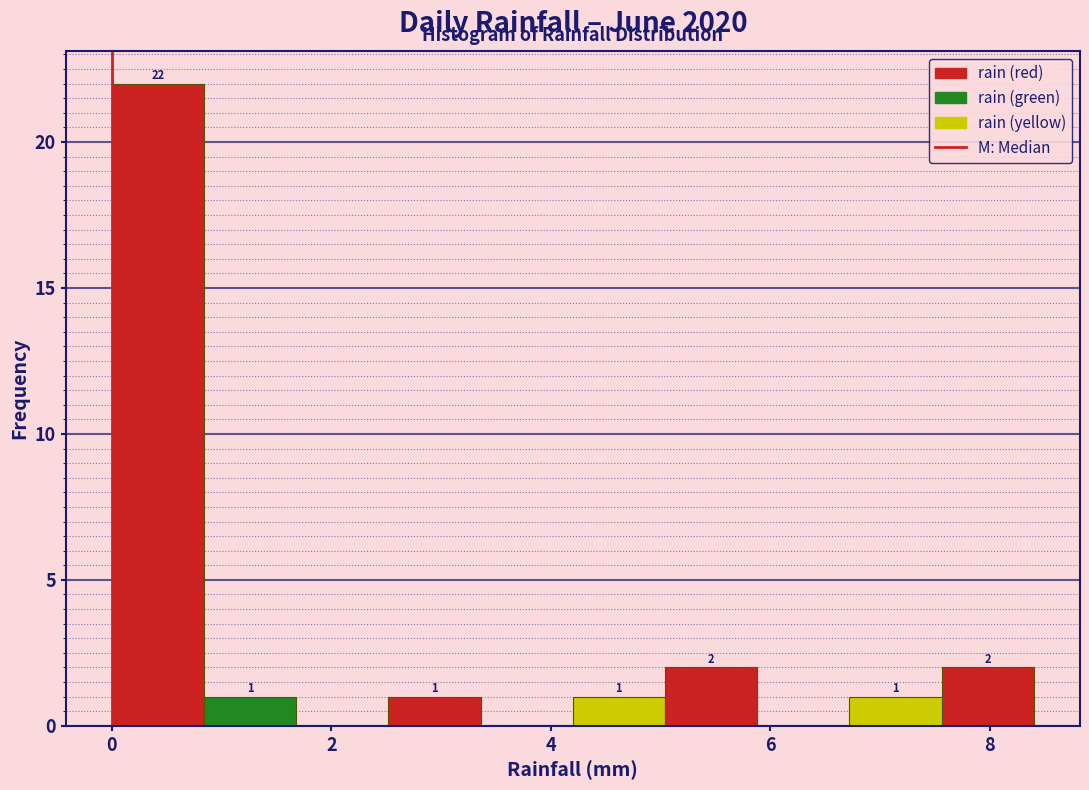

Over which range of the x-axis is the bar tallest?

0.00 to 0.84